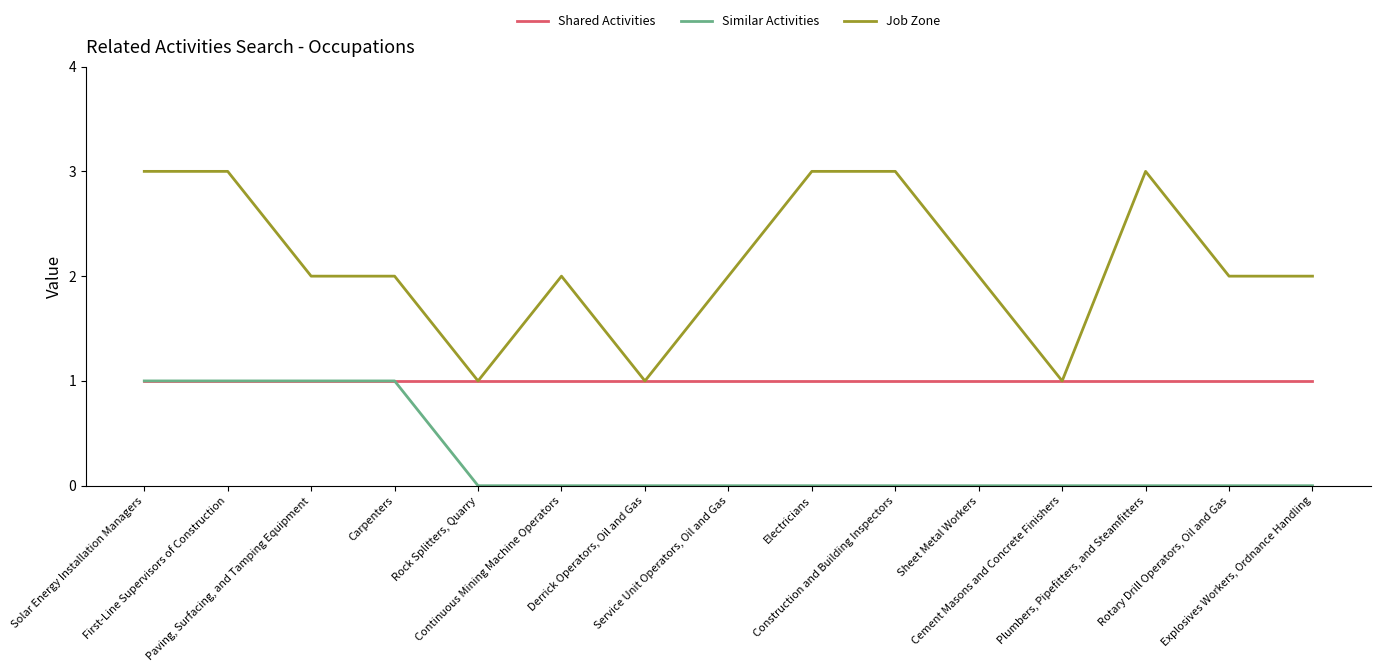

List the series in order of their overall mean, highest first.

Job Zone, Shared Activities, Similar Activities